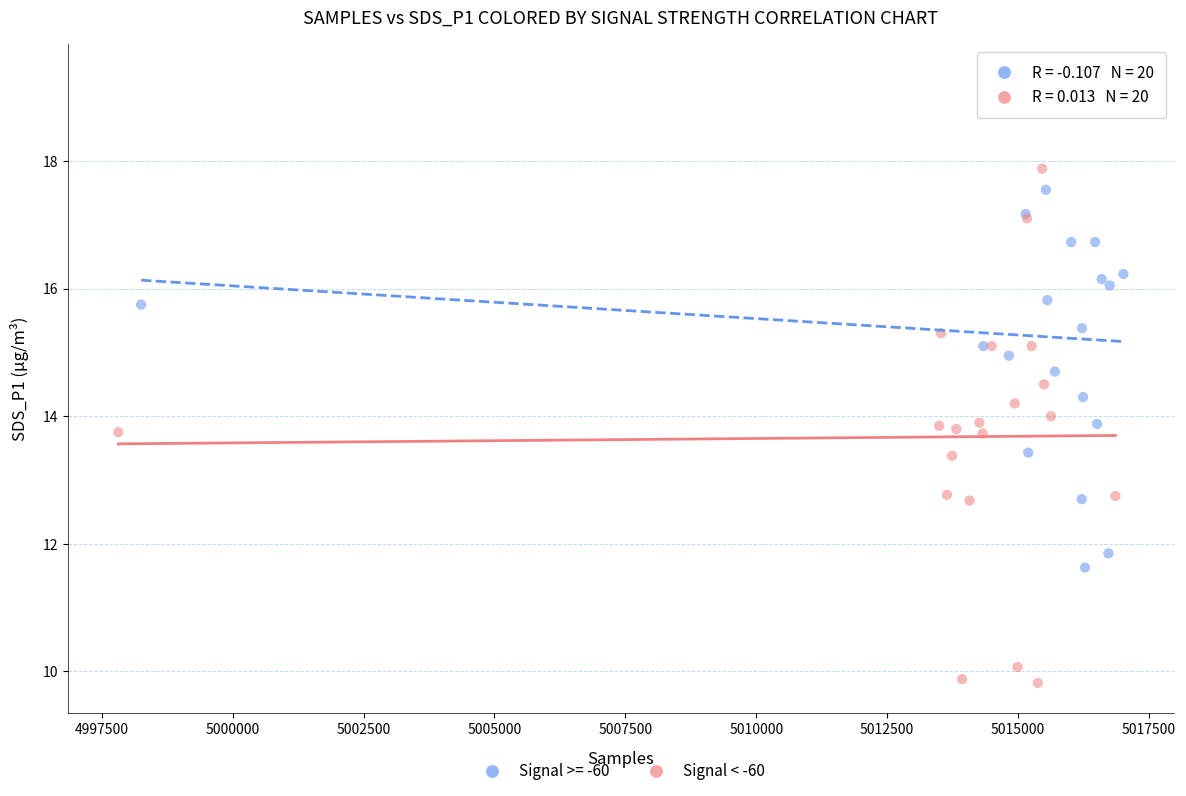

Which series reaches the maximum Y coordinate?

Signal >= -60